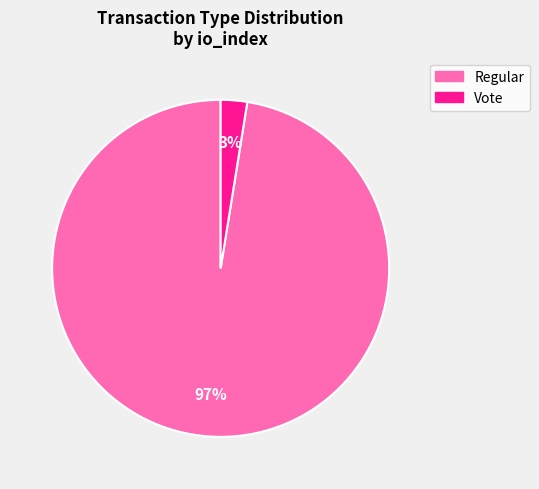

To the nearest percent, what is the average slice percentage?

50%